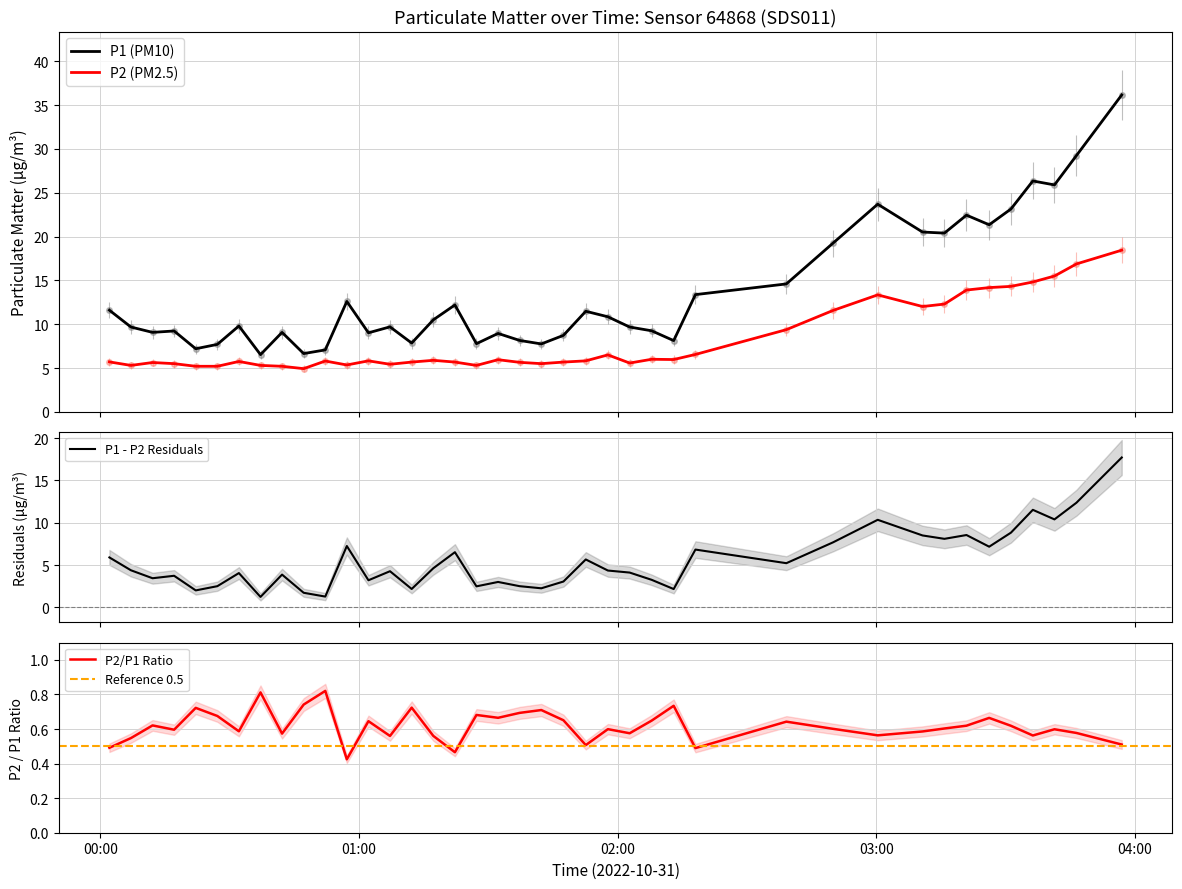

At how many categories does at least one series exceed 8?

32